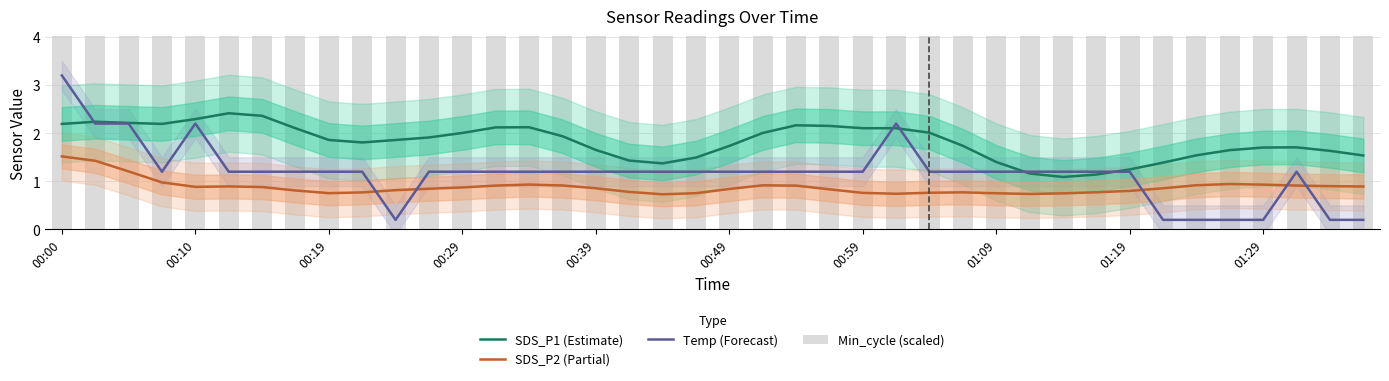

What is the total value across all series at 01:29?

35.6